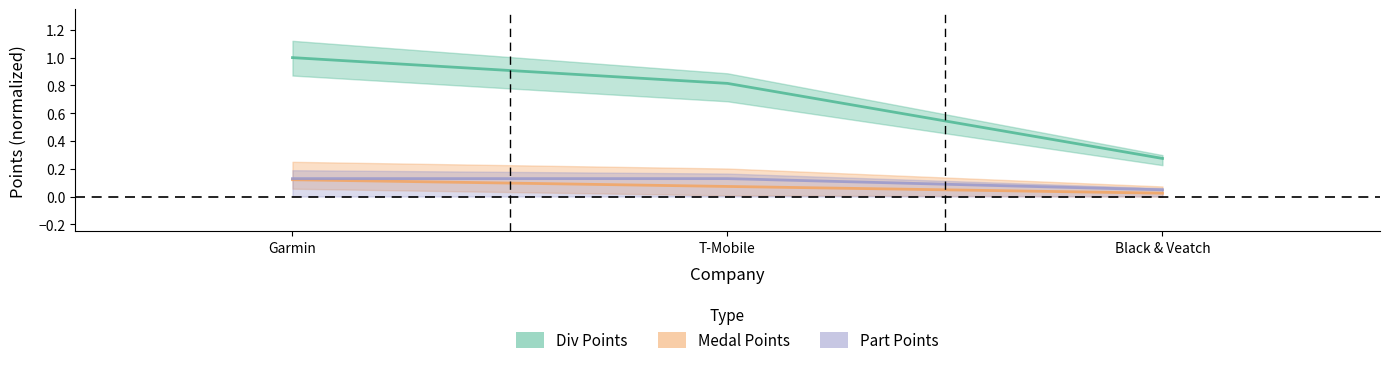

What are all the series names shown in the legend?

Div Points, Medal Points, Part Points